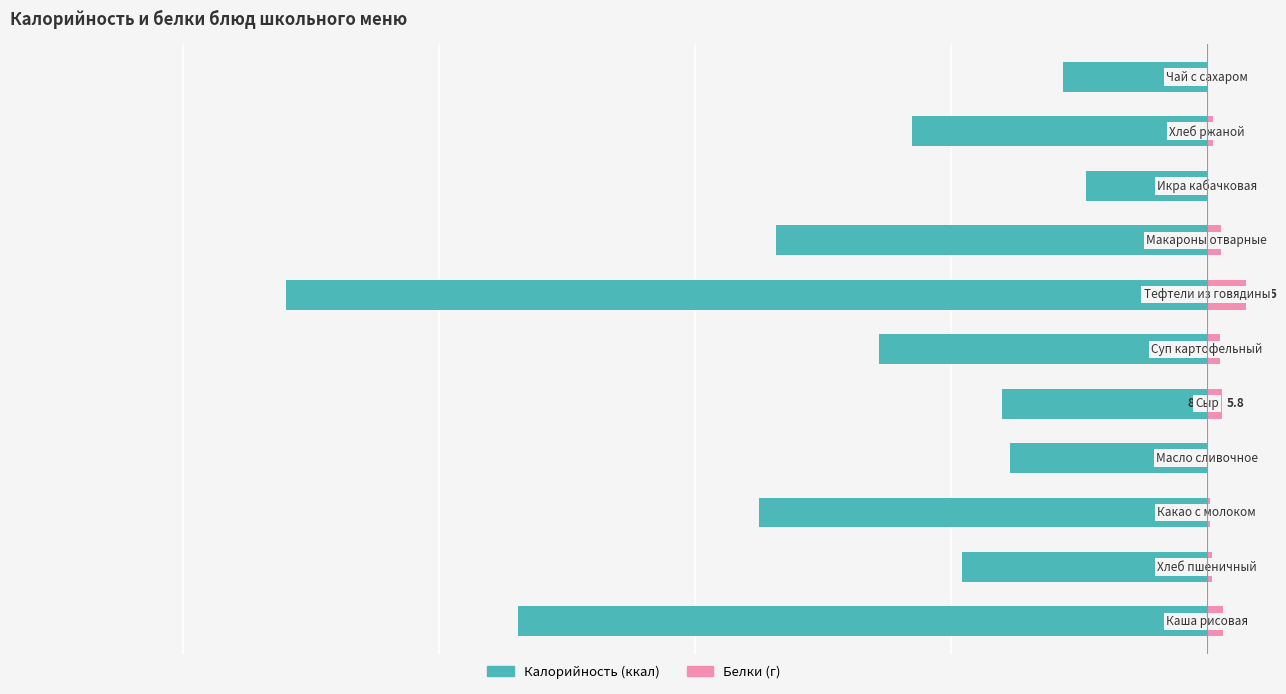

How many groups of bars are there?

11